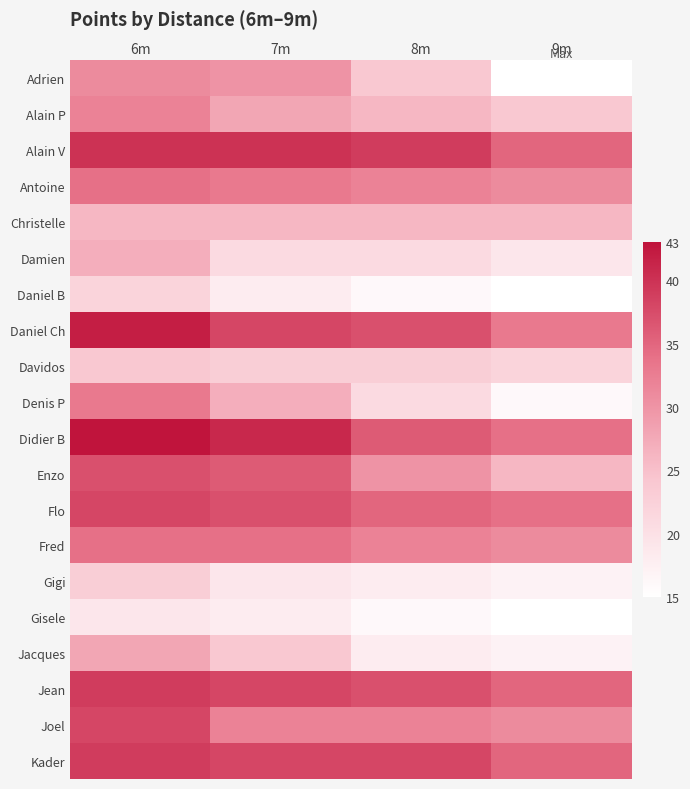

What is the total value across all series at 8m?

557